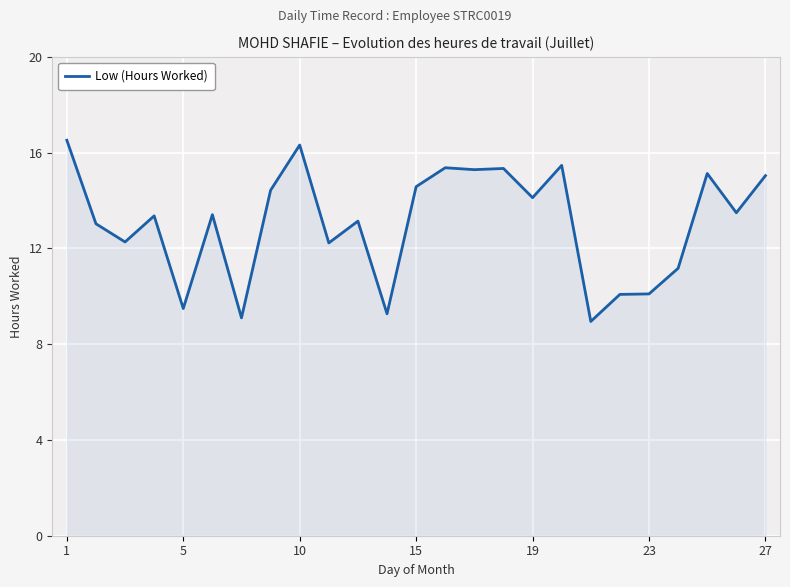

What is the difference between the maximum and minimum values?

7.6